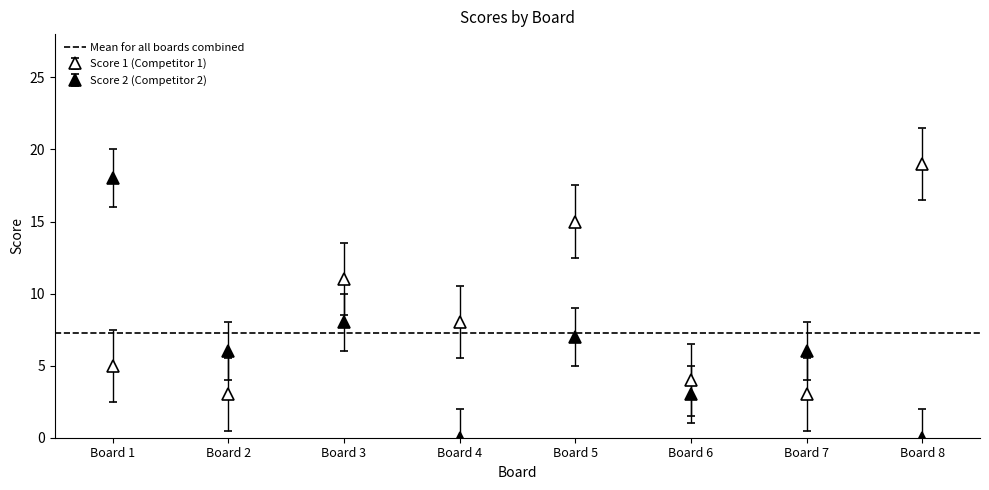

How many values in Score 2 are above zero?

6